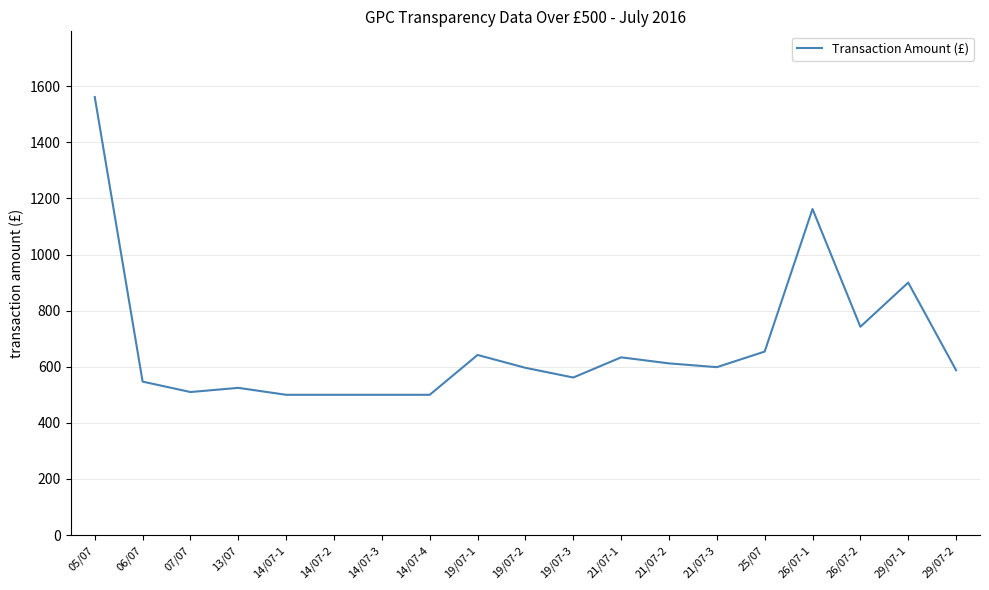

Which has a higher value, 26/07-1 or 14/07-1?

26/07-1